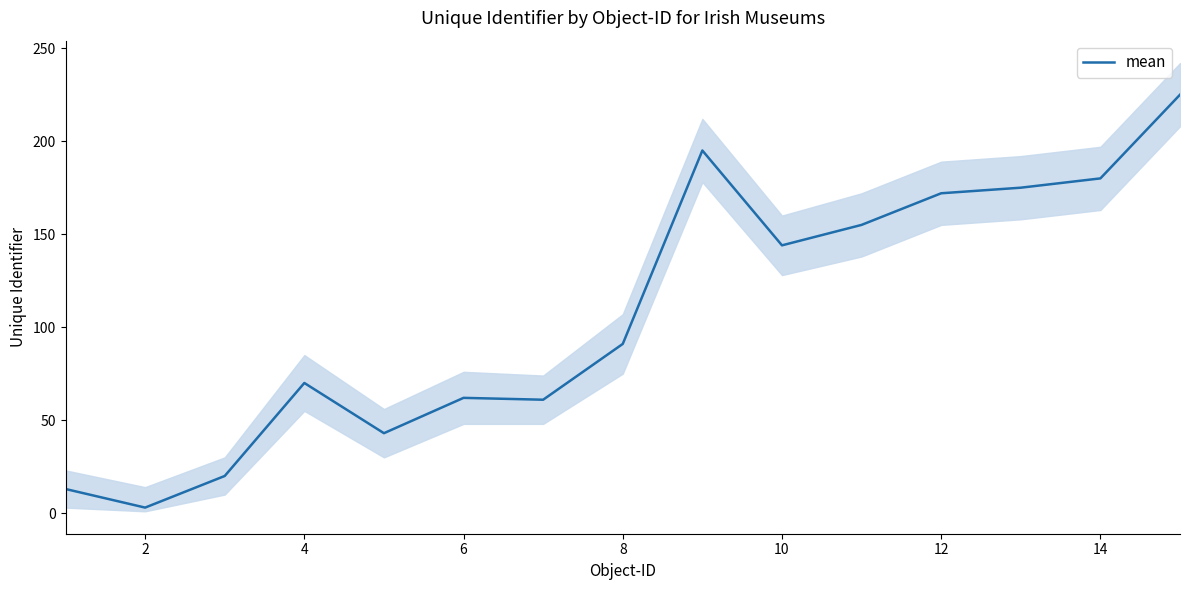

True or false: mean has a value of 180 at 14.

True